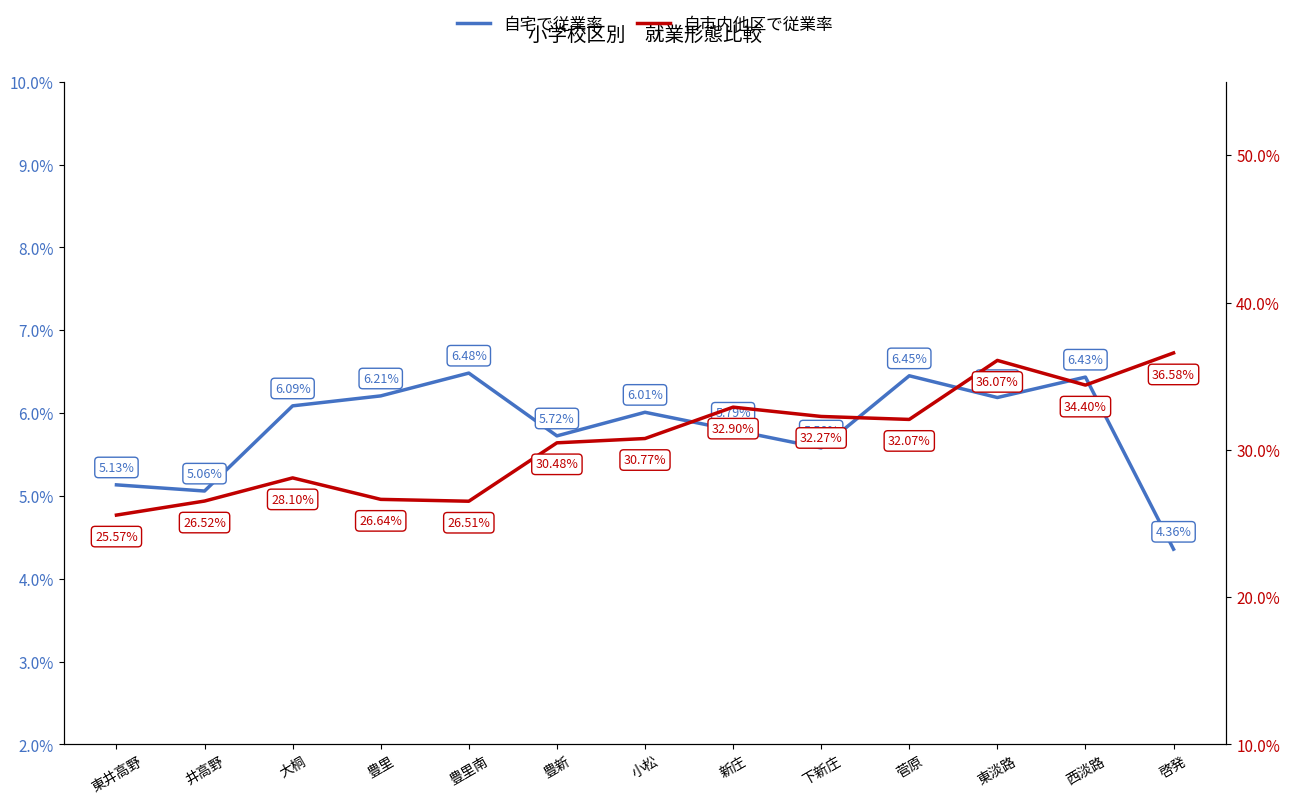

True or false: 自市内他区で従業率 and 自宅で従業率 cross at least once.

False